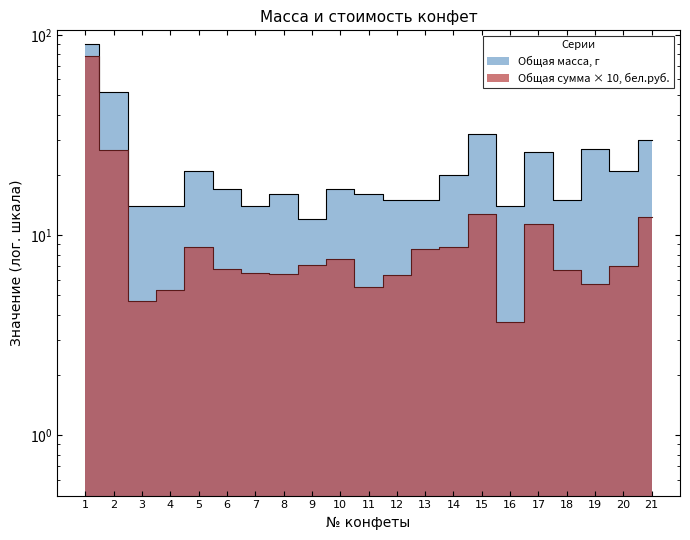

What is the difference between the maximum and minimum values in the Общая сумма, бел.руб. series?

75.0